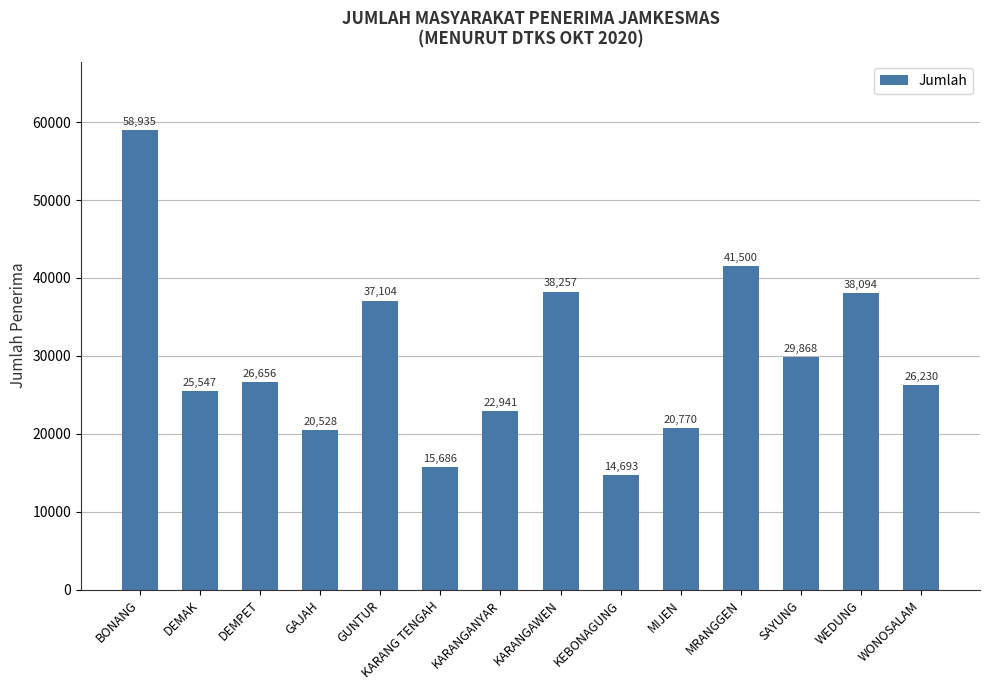

What is the sum of all values?

416809